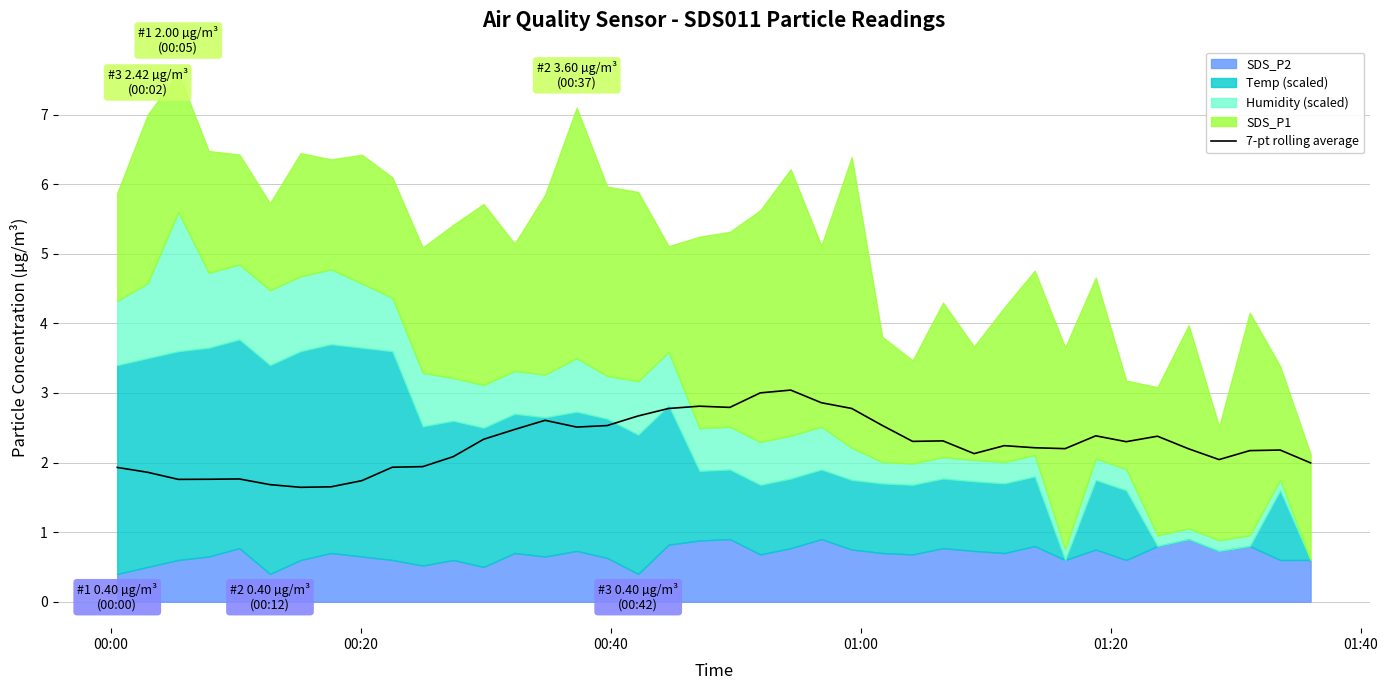

Reading right to left, what are all the values shown in this chart?

2.0	2.2	2.2	2.0	2.2	2.4	2.3	2.4	2.2	2.2	2.2	2.1	2.3	2.3	2.5	2.8	2.9	3.0	3.0	2.8	2.8	2.8	2.7	2.5	2.5	2.6	2.5	2.3	2.1	1.9	1.9	1.7	1.7	1.6	1.7	1.8	1.8	1.8	1.9	1.9